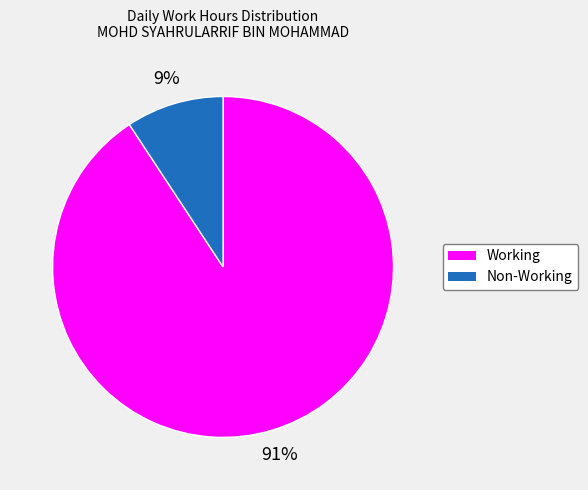

To the nearest percent, what is the average slice percentage?

50%